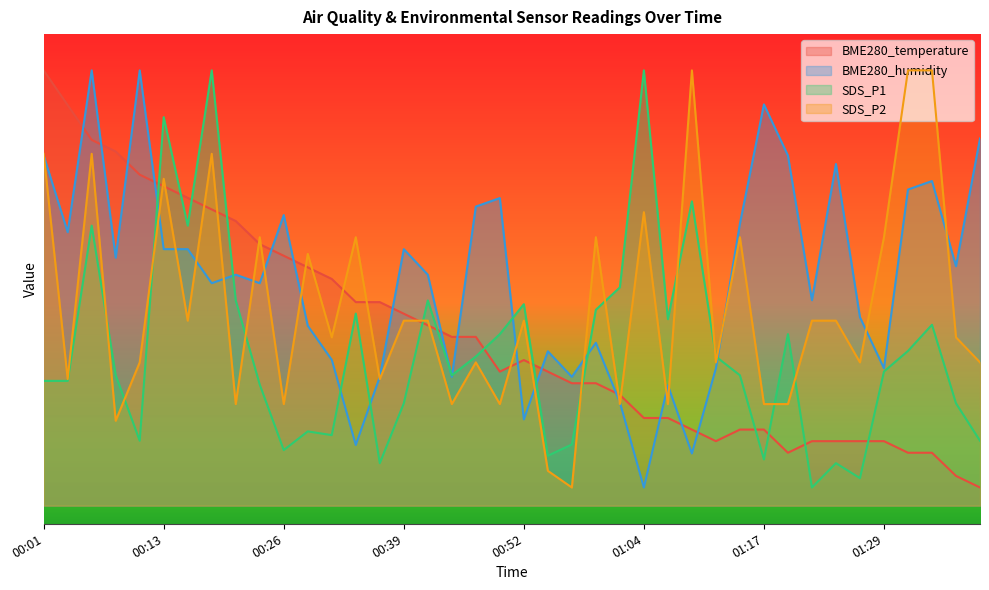

Which series has the widest spread of values?

BME280_temperature